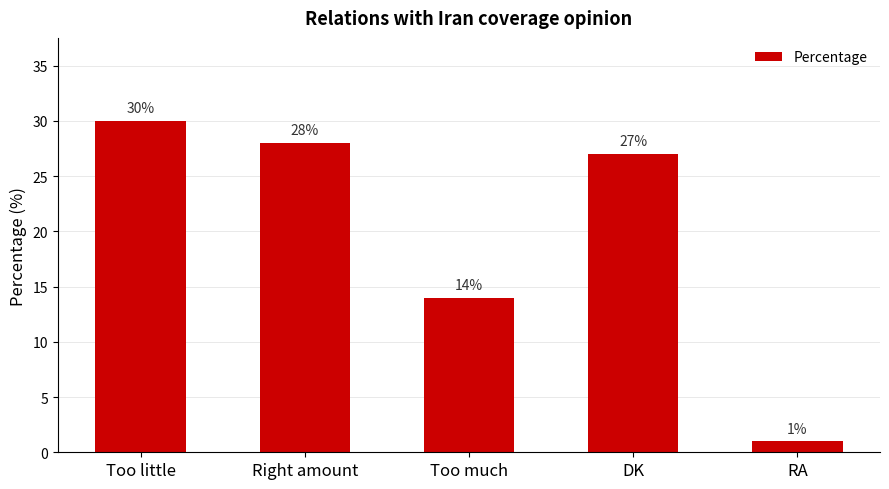

The chart shows a value of 27 at DK. True or false?

True